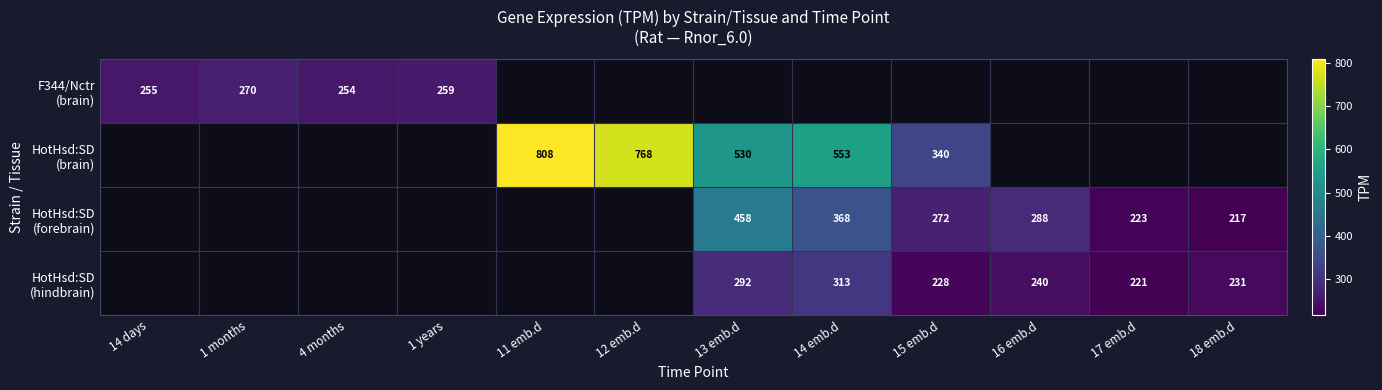

Which has a higher value, 15 emb.d or 4 months?

4 months